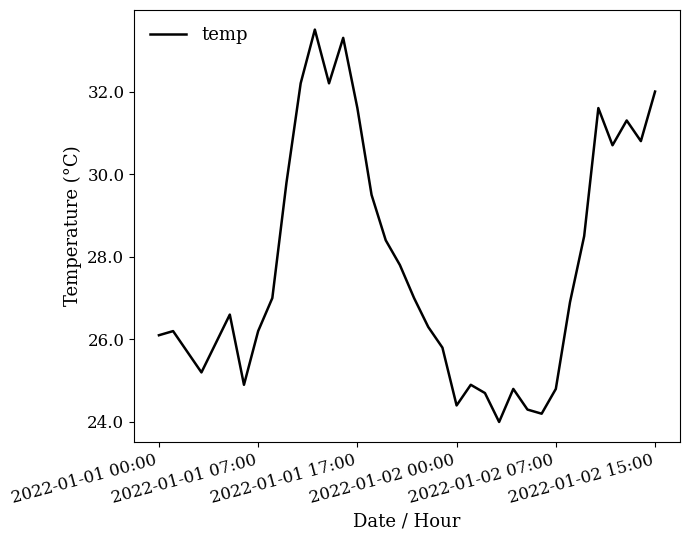

What is the difference between the maximum and minimum values?

9.5